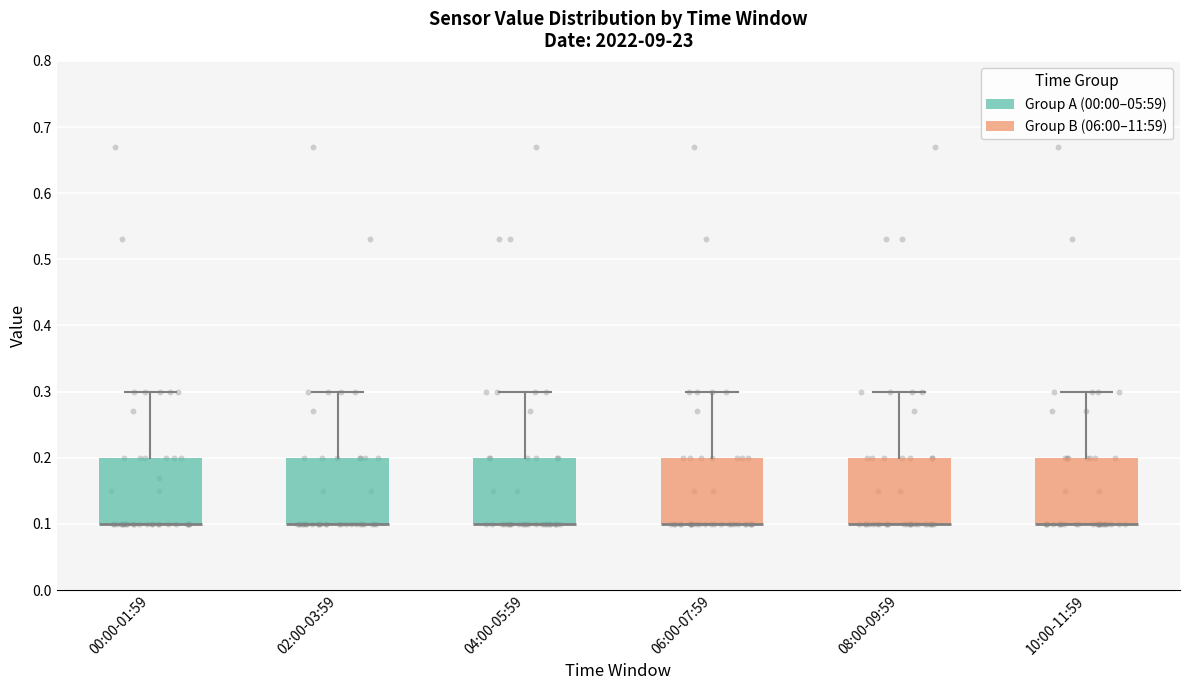

Reading left to right, read every box against the y-axis: the position of its median line, the range the box covers, and the ends of its whiskers. The values are not printed on the chart, so give them approximately, as read against the axis.

00:00-01:59: median 0.1 (drawn on the box's lower edge), box 0.1 to 0.2, whiskers 0.1 to 0.3
02:00-03:59: median 0.1 (drawn on the box's lower edge), box 0.1 to 0.2, whiskers 0.1 to 0.3
04:00-05:59: median 0.1 (drawn on the box's lower edge), box 0.1 to 0.2, whiskers 0.1 to 0.3
06:00-07:59: median 0.1 (drawn on the box's lower edge), box 0.1 to 0.2, whiskers 0.1 to 0.3
08:00-09:59: median 0.1 (drawn on the box's lower edge), box 0.1 to 0.2, whiskers 0.1 to 0.3
10:00-11:59: median 0.1 (drawn on the box's lower edge), box 0.1 to 0.2, whiskers 0.1 to 0.3